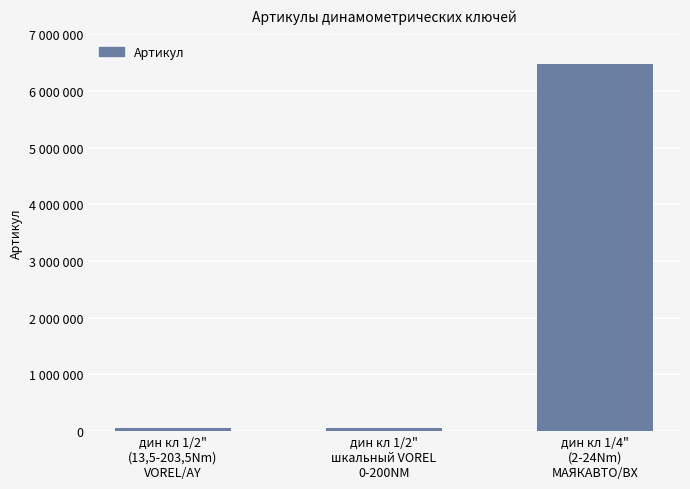

Does the chart contain any negative values?

No